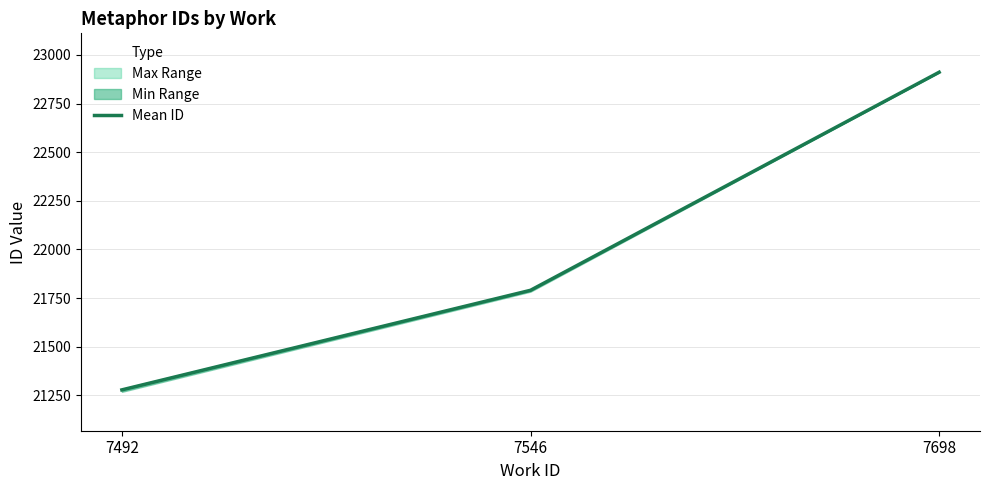

What is the change in value from 7546 to 7698?

+1121